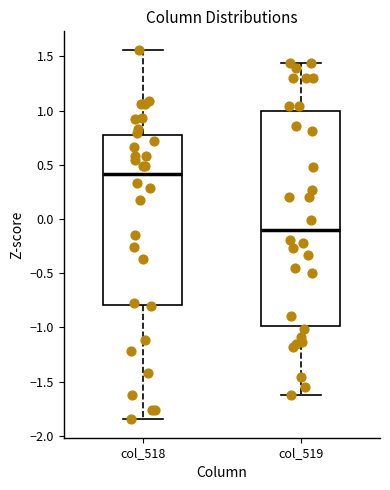

Where does the lower whisker of the box for col_518 end on the y-axis? The values are not printed on the chart, so give them approximately, as read against the axis.

-1.85